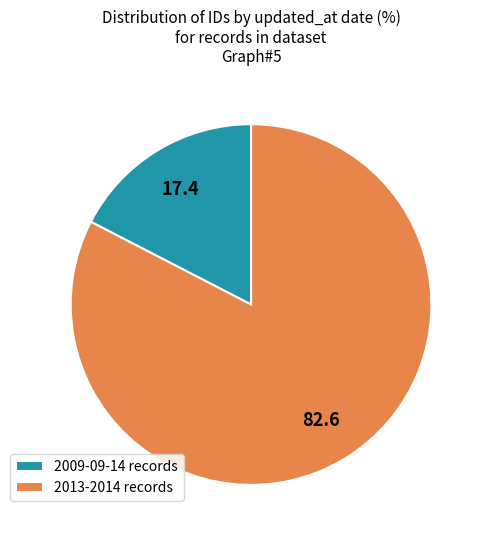

Combined, do 2013-2014 records and 2009-09-14 records account for over 50%?

Yes